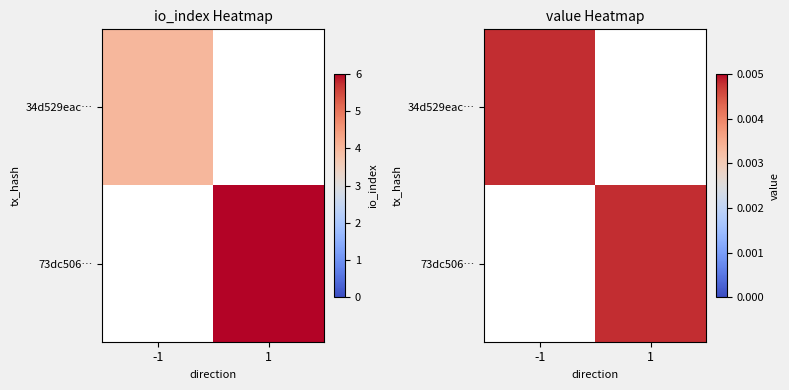

Which series has the largest total across all categories?

73dc506695c971d338c82514c617ede969cb2df